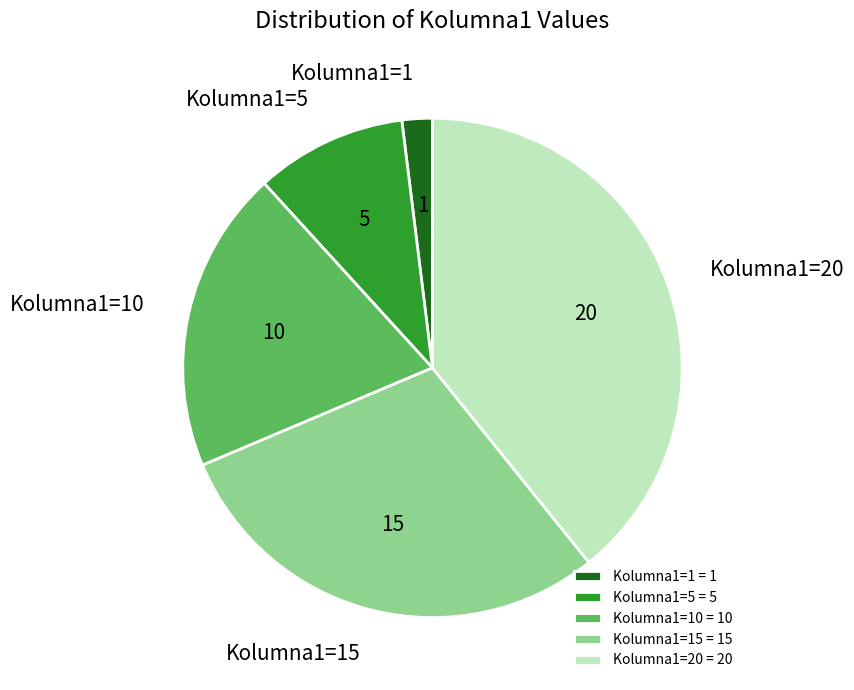

Do Kolumna1=1 and Kolumna1=10 together represent more than half of the pie?

No